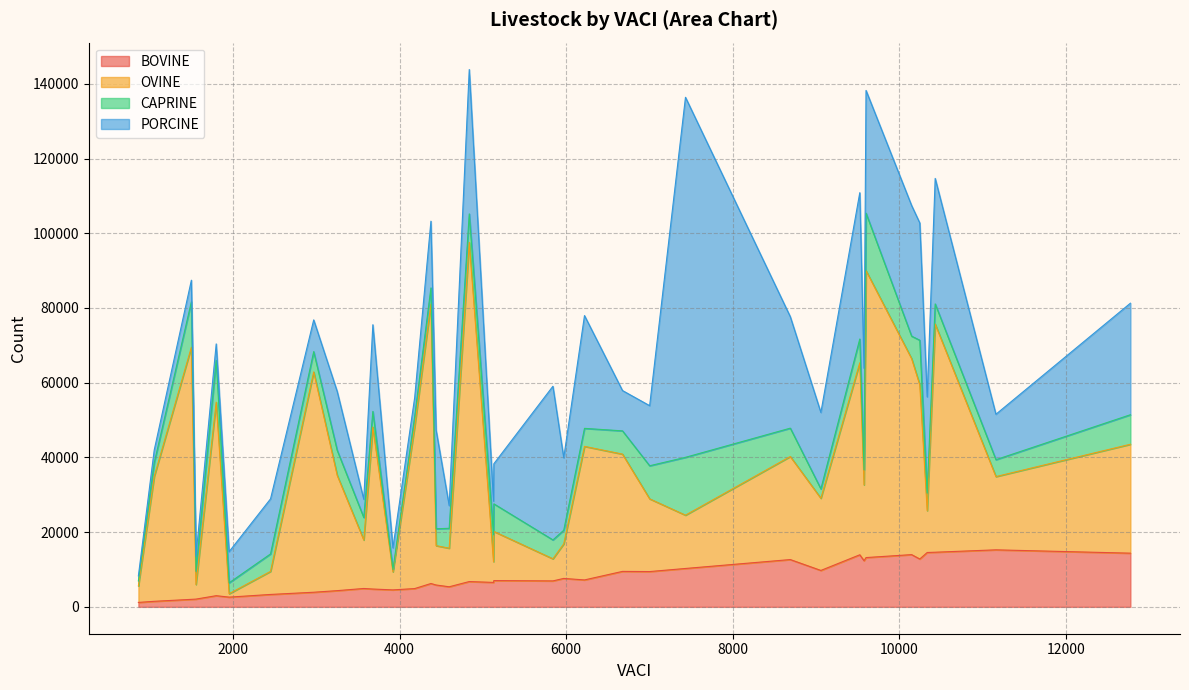

Does the chart display data point markers on the line(s)?

No